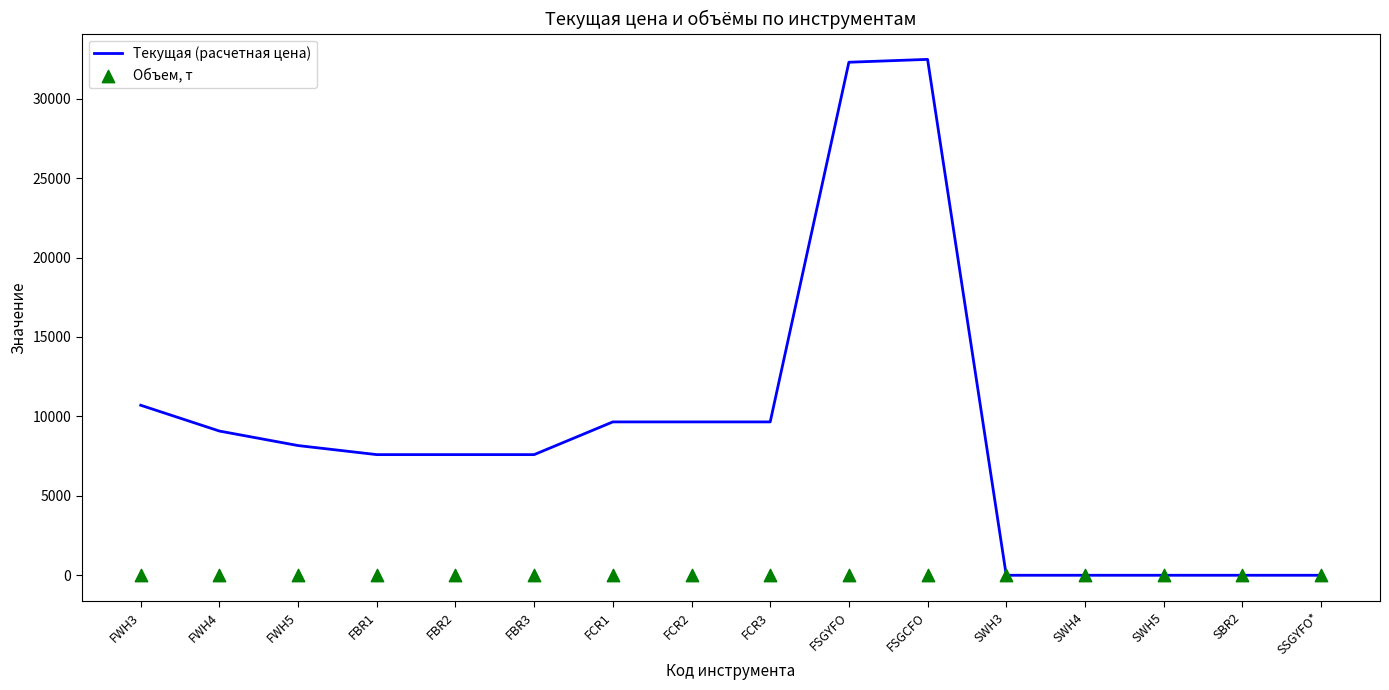

What is the total value across all series at FBR1?

7595.0